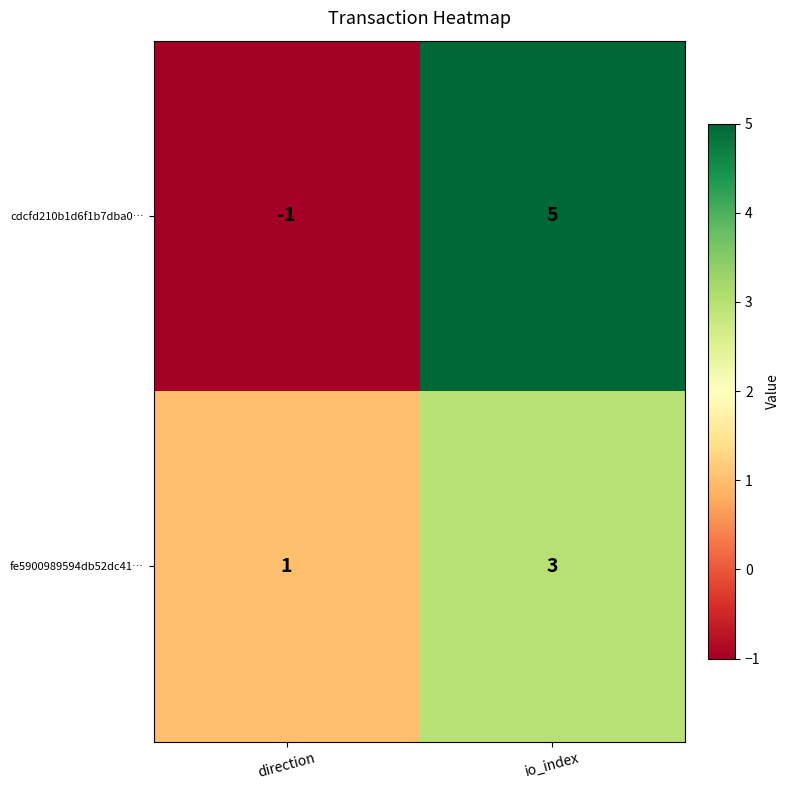

What is the difference between the highest and lowest values at io_index?

2